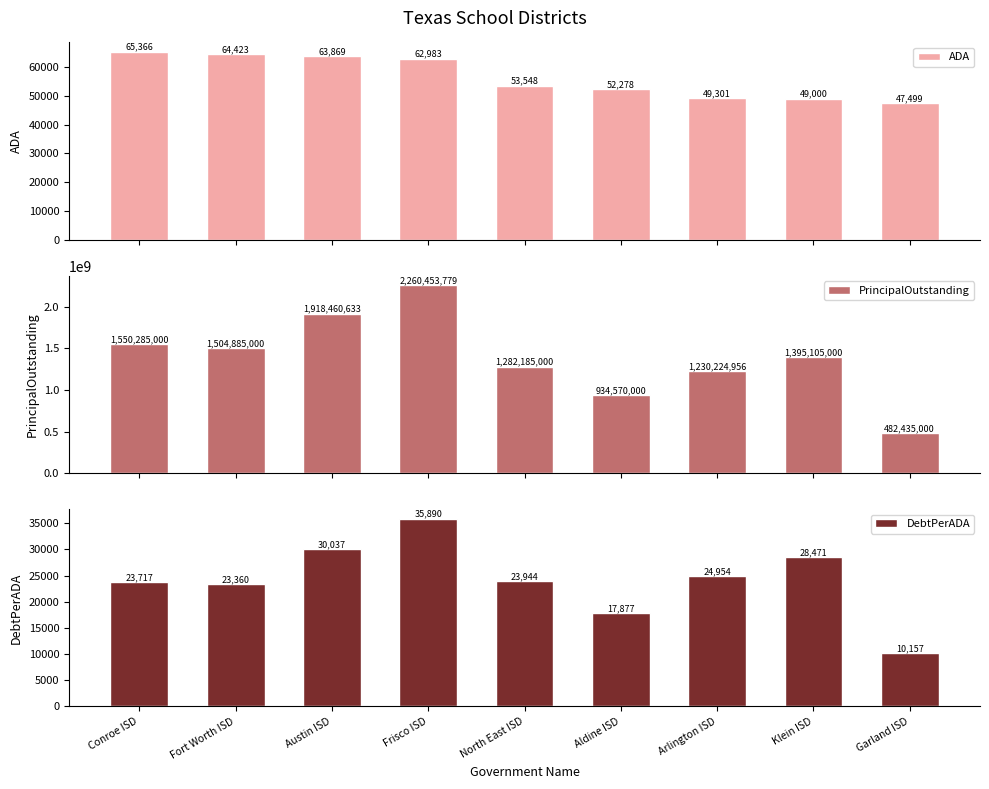

How many bars are there in each group?

3